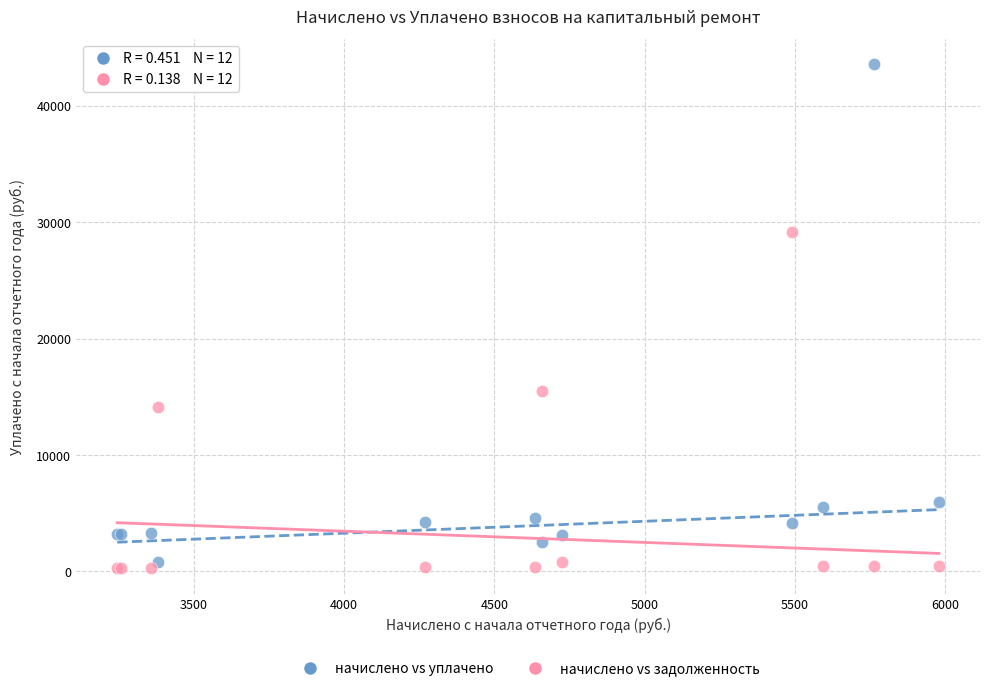

Which series reaches the maximum Y coordinate?

начислено vs уплачено